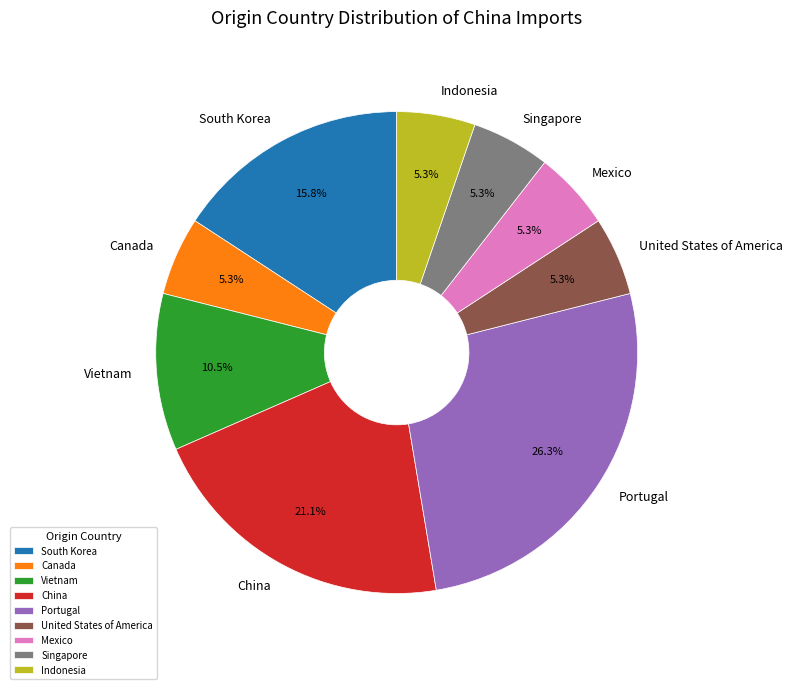

Which slice is the largest?

Portugal